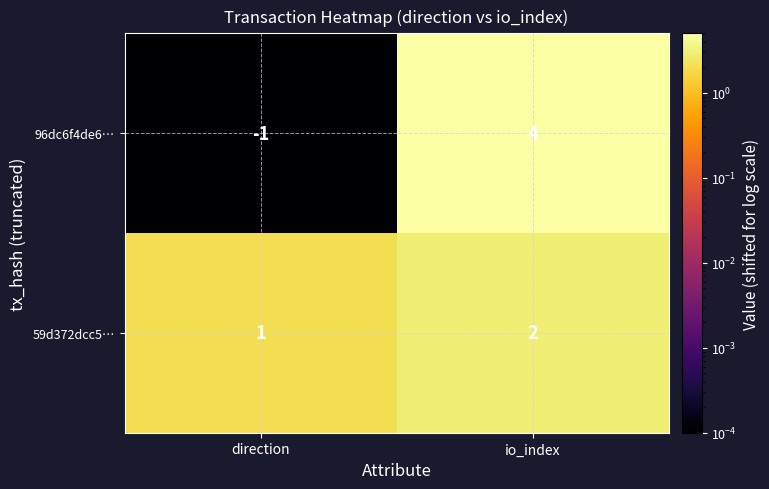

How many categories are shown in the chart?

2